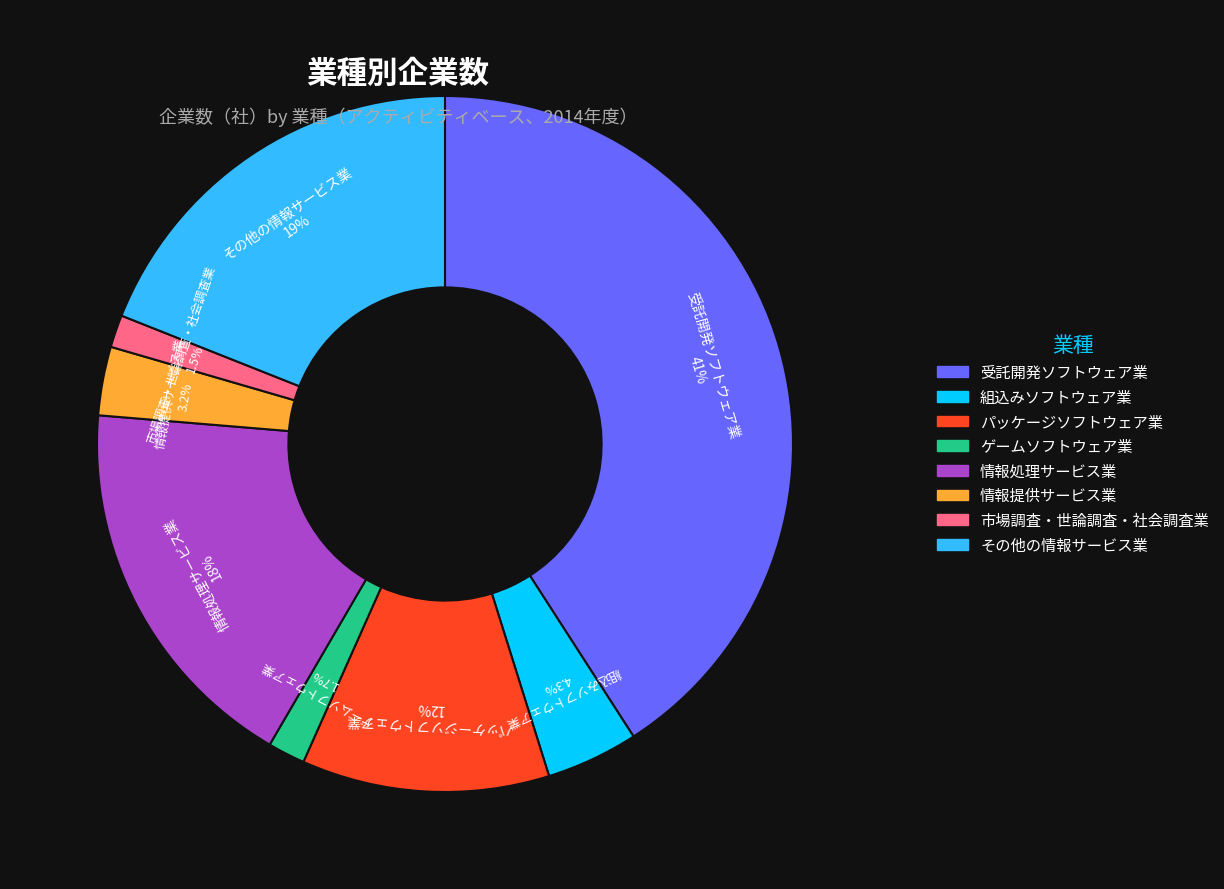

What percentage is NOT represented by その他の情報サービス業?

81.0%